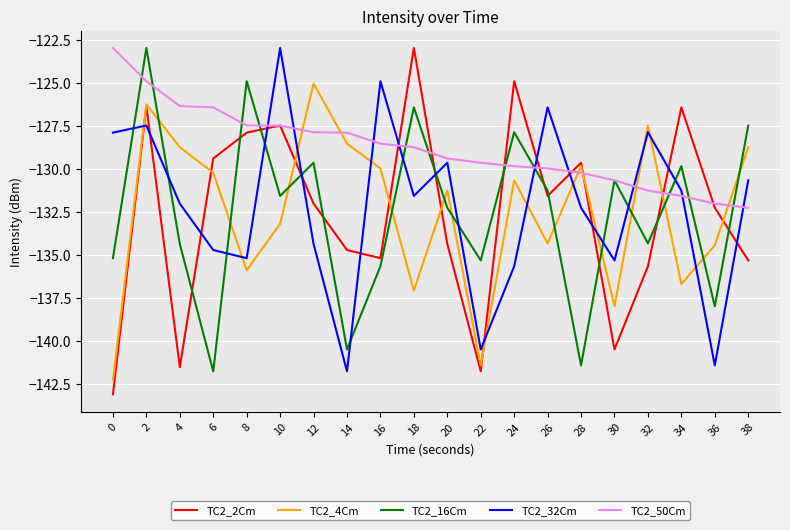

What is the spread (max minus min) of values at 36?

9.4